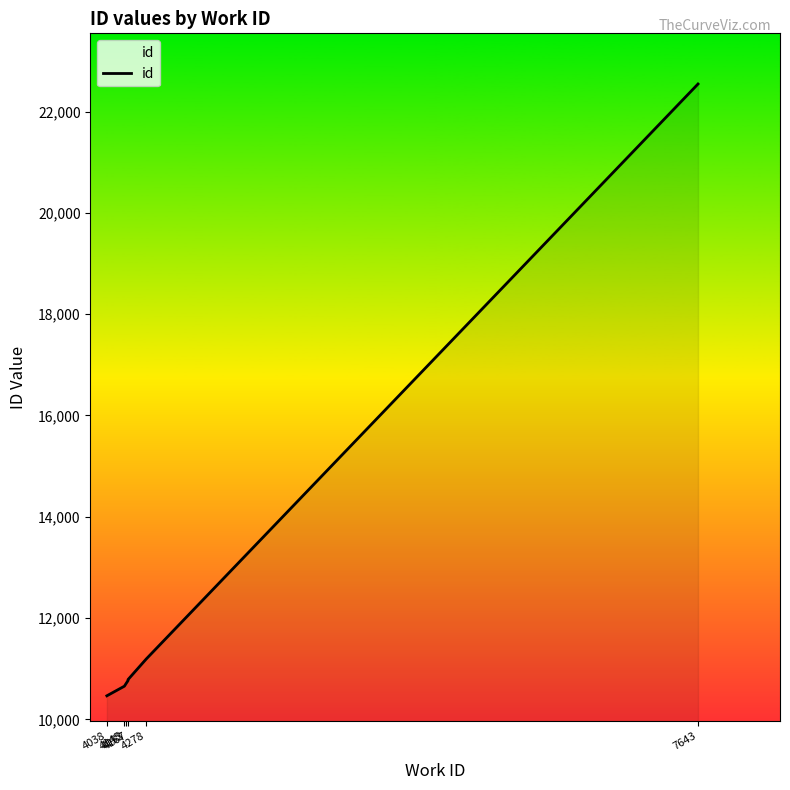

Is it true that the value at 4167 is 10787?

True